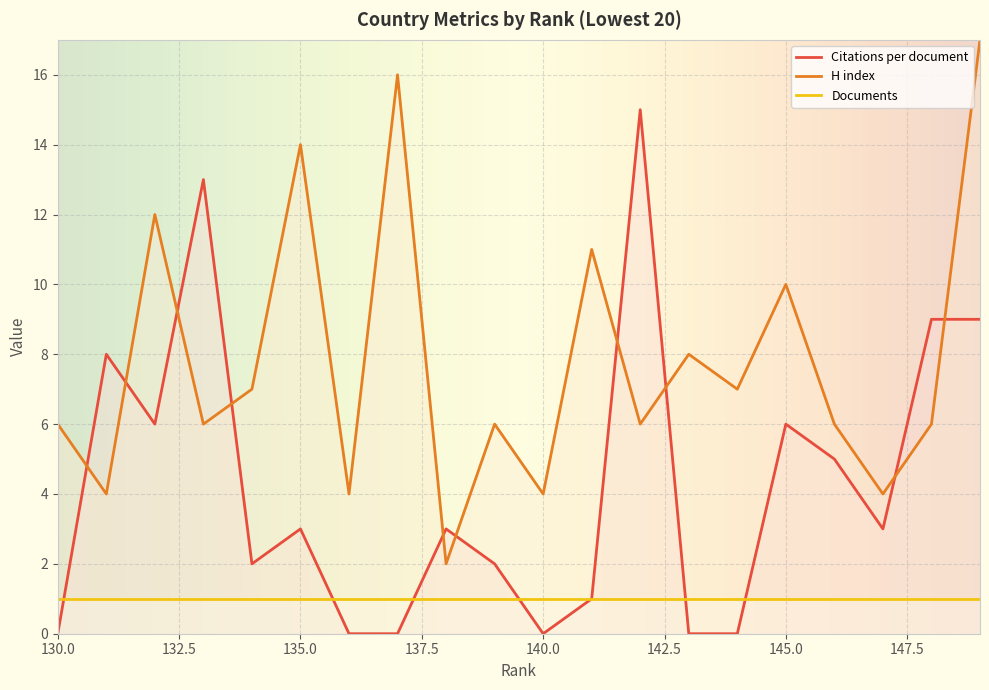

True or false: Citations per document has a value of 0 at 140.0.

True